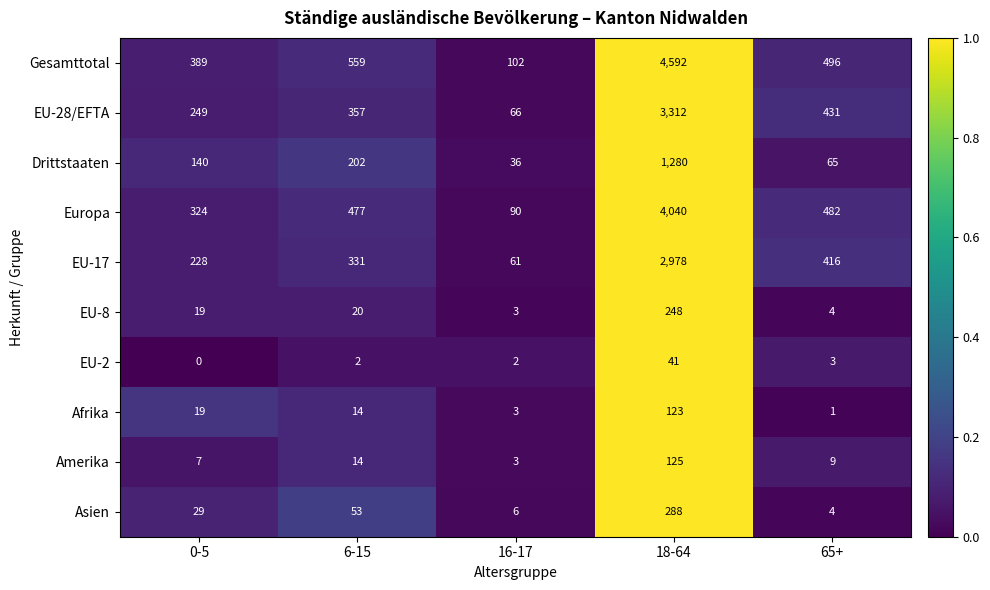

At which label does Afrika first exceed 14?

0-5